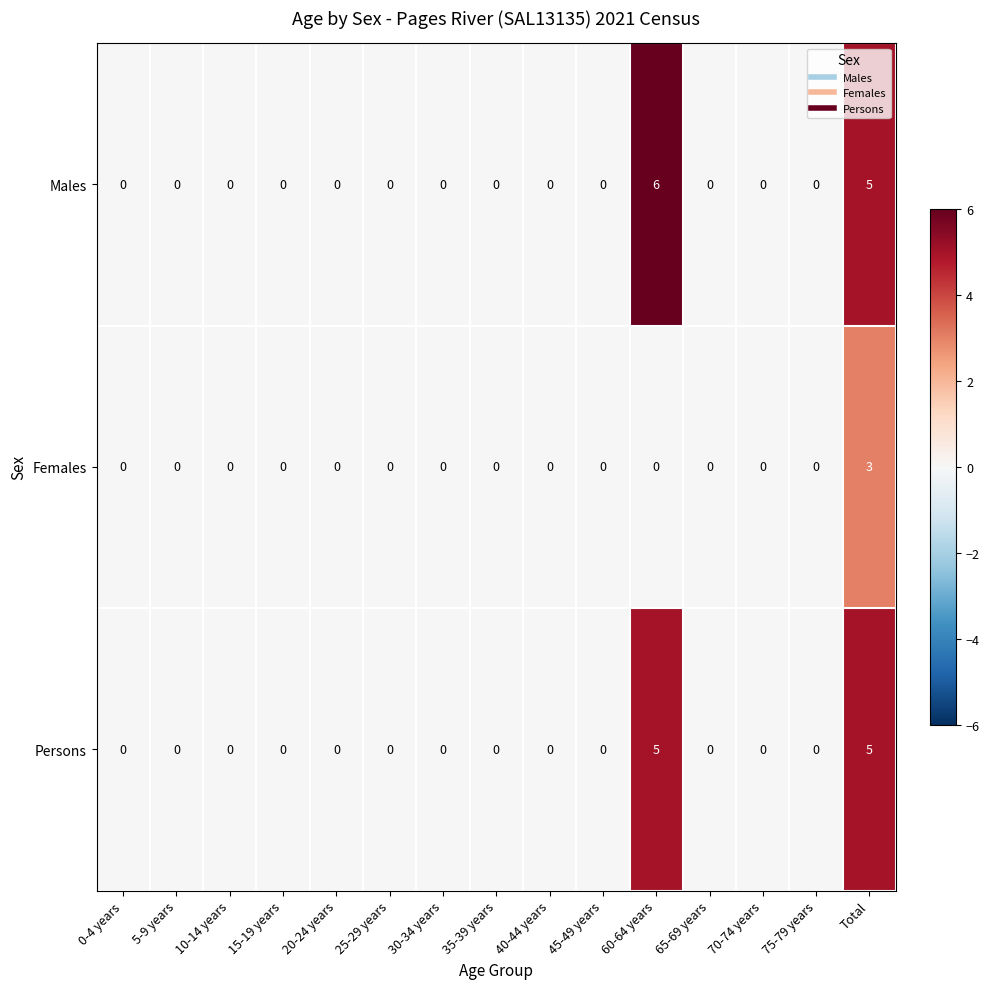

What is the greatest value displayed?

6